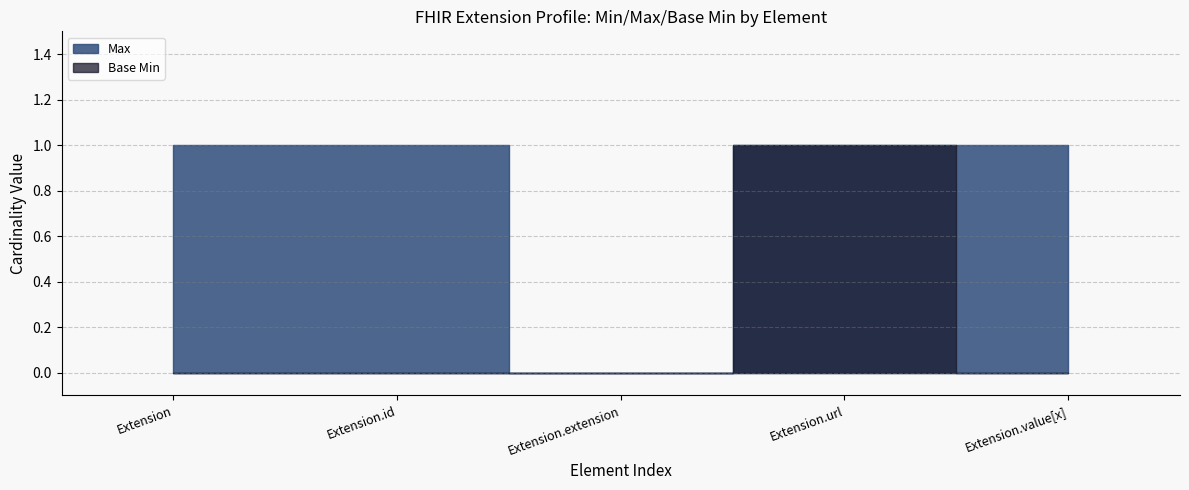

True or false: Base Min and Max intersect in this chart.

False